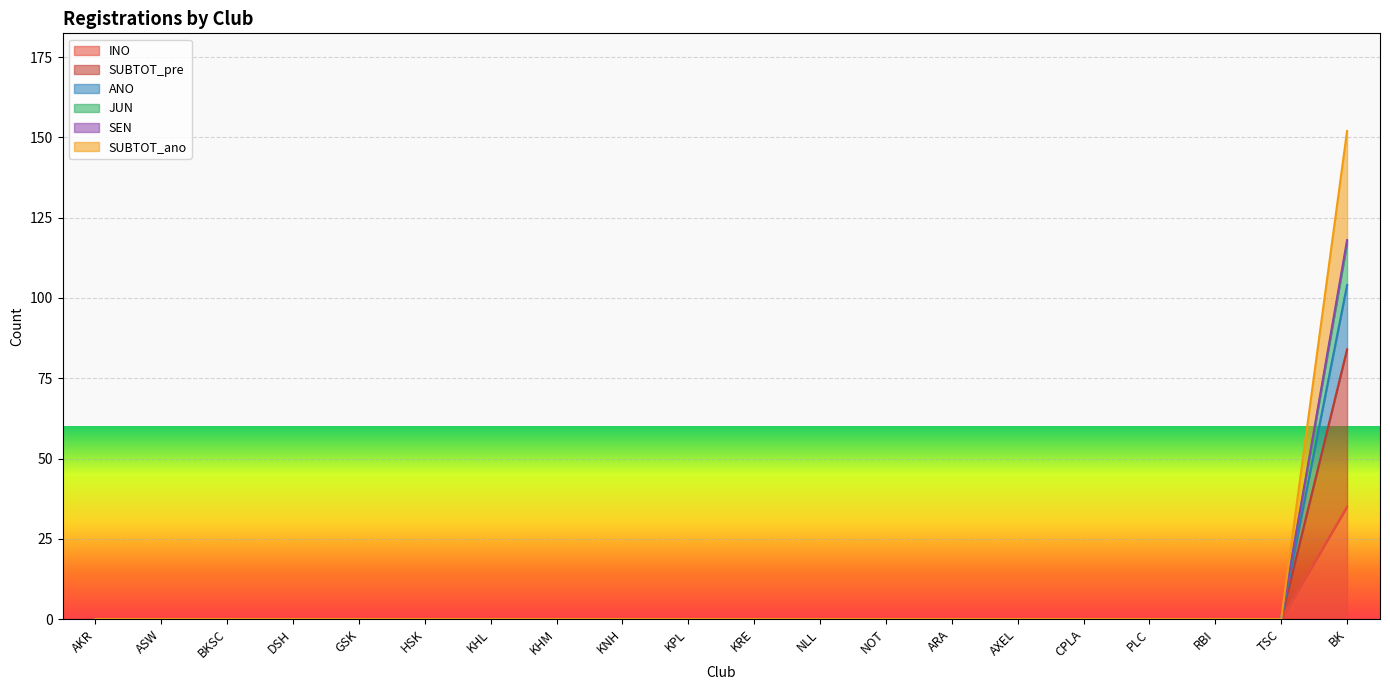

True or false: INO and SUBTOT_pre intersect in this chart.

False